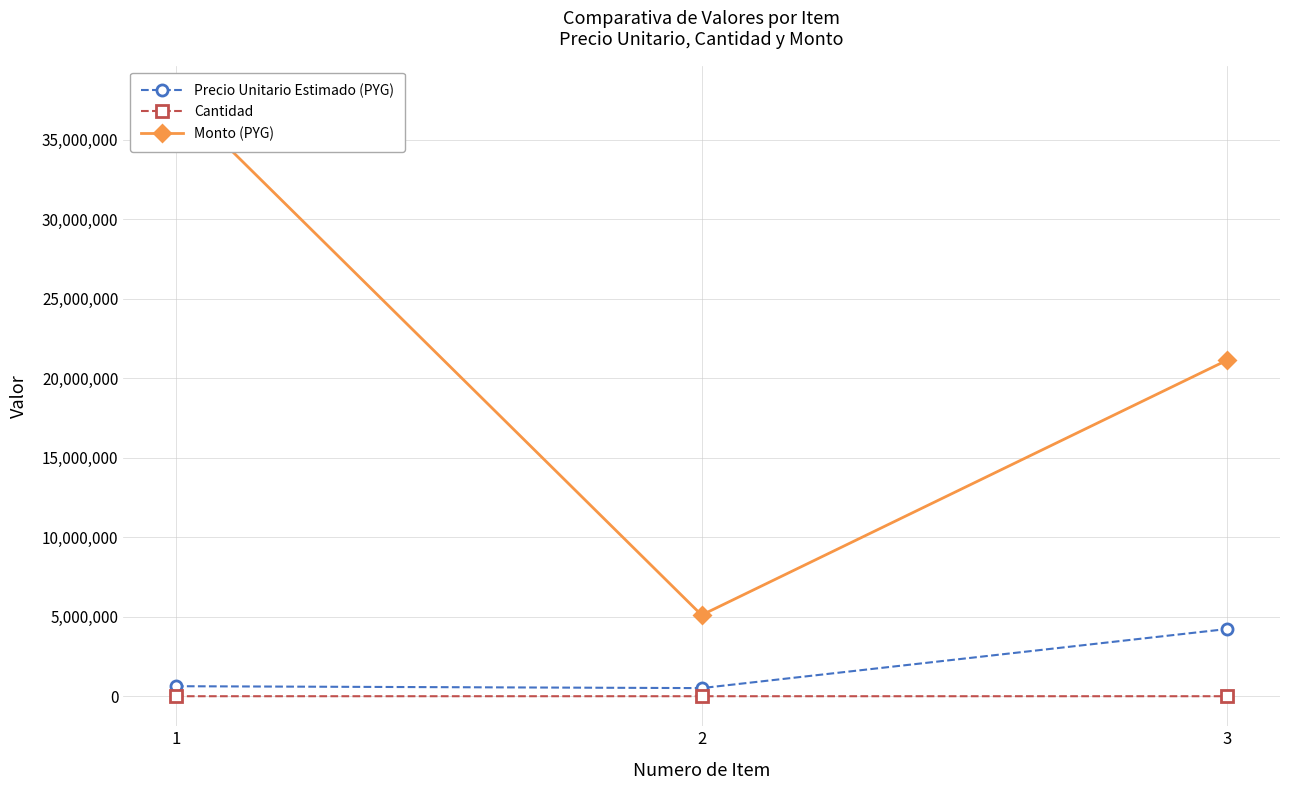

At which label does Precio Unitario Estimado (PYG) first exceed 629567?

3